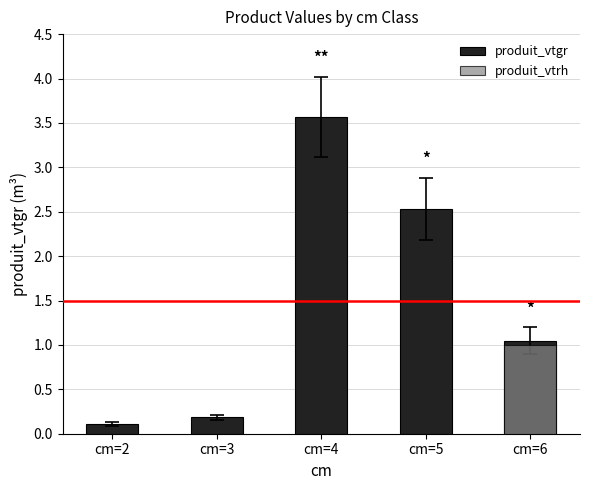

Is the value of produit_vtrh at cm=6 greater than the value of produit_vtgr at cm=5?

No